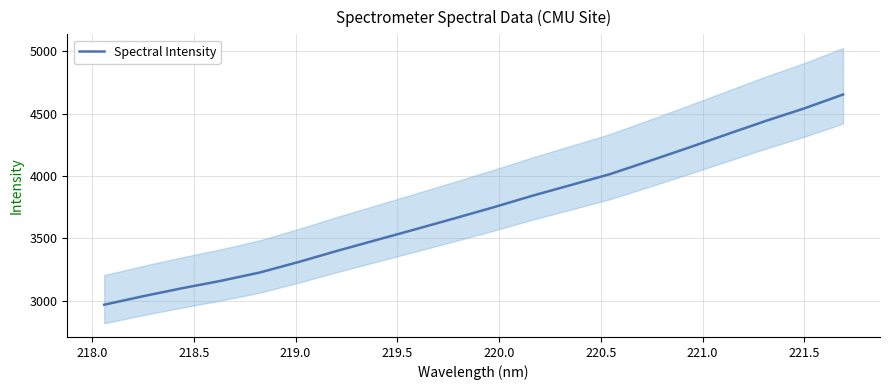

What is the lowest value of the Spectral Intensity series?

2968.8